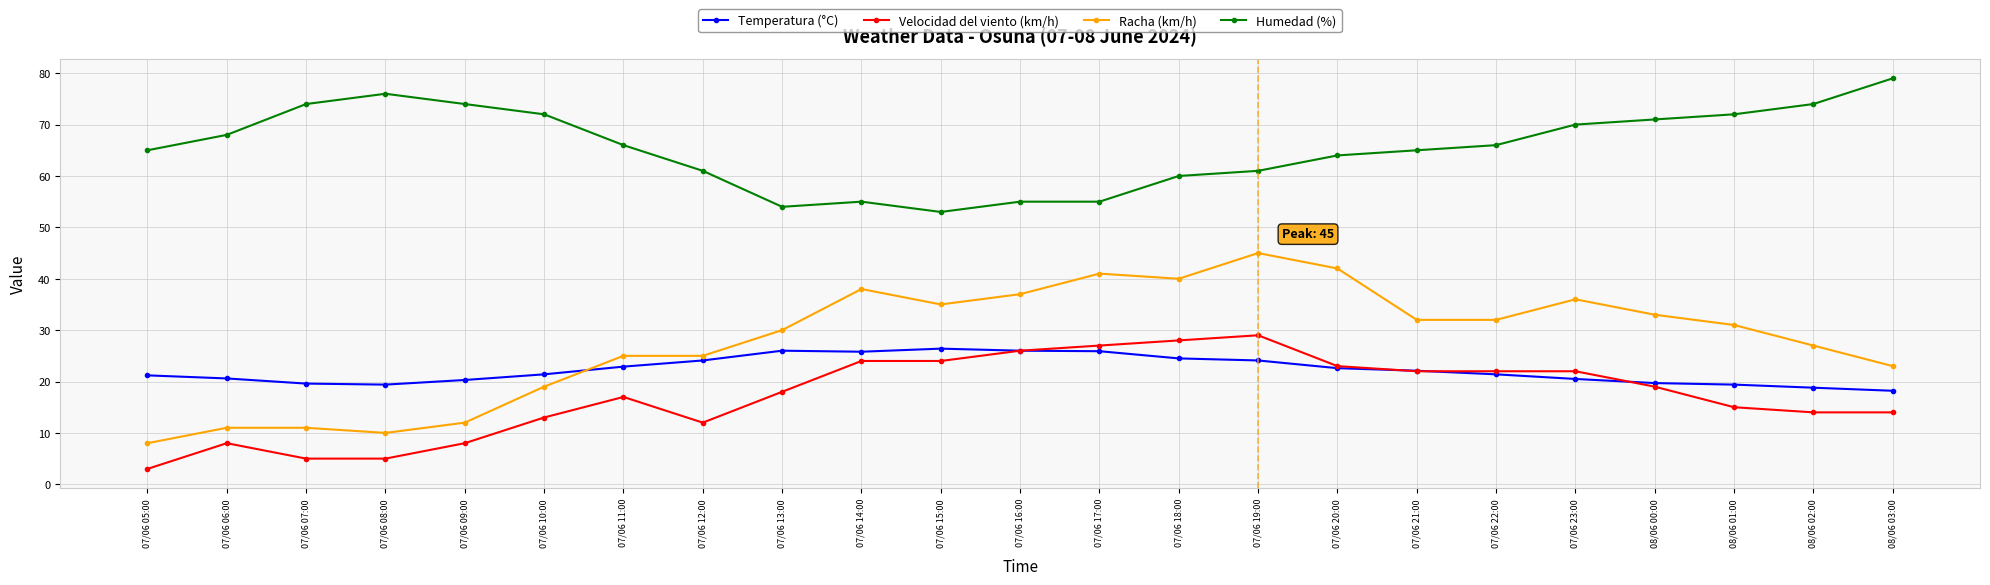

What is the maximum value for Velocidad del viento (km/h)?

29.0